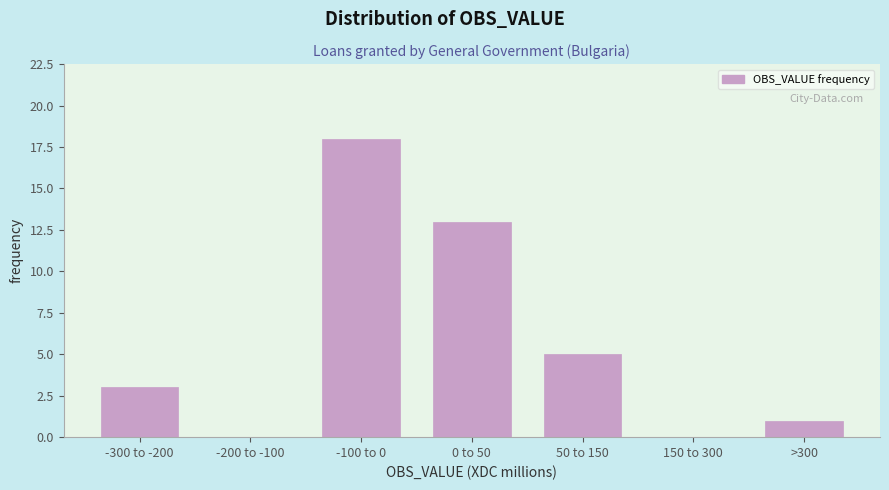

Reading left to right, list all the values displayed in this chart.

-300 to -200=3	-200 to -100=0	-100 to 0=18	0 to 50=13	50 to 150=5	150 to 300=0	>300=1